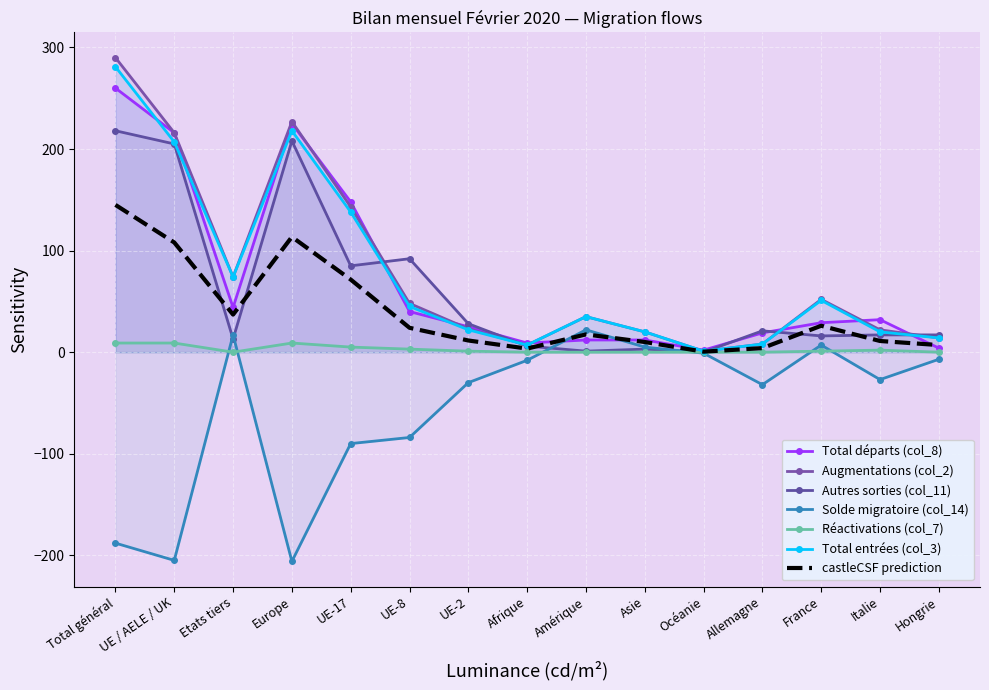

The Réactivations (col_7) series shows 6 at Afrique. True or false?

False